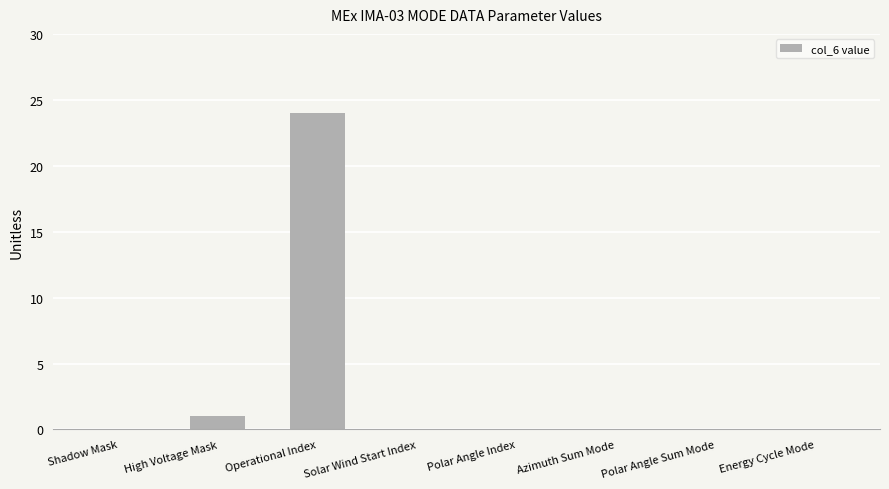

Between Energy Cycle Mode and High Voltage Mask, which is larger?

High Voltage Mask